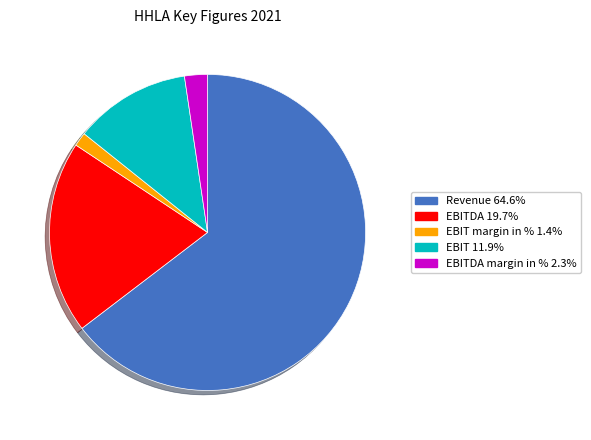

Does any single category account for the majority?

Yes